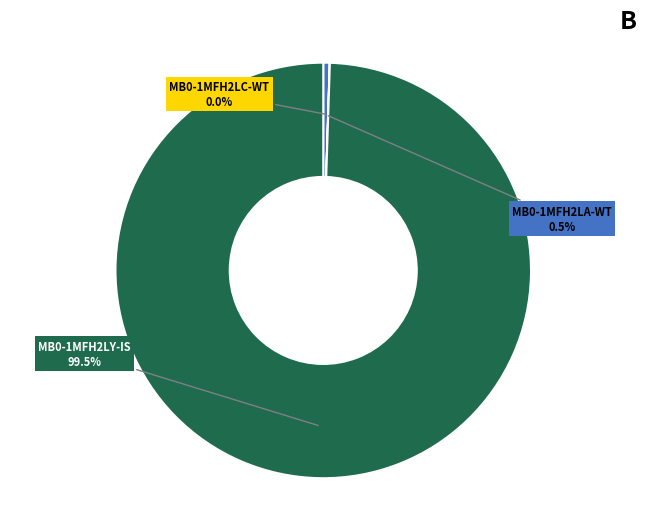

Is there any slice that represents more than half of the pie?

Yes